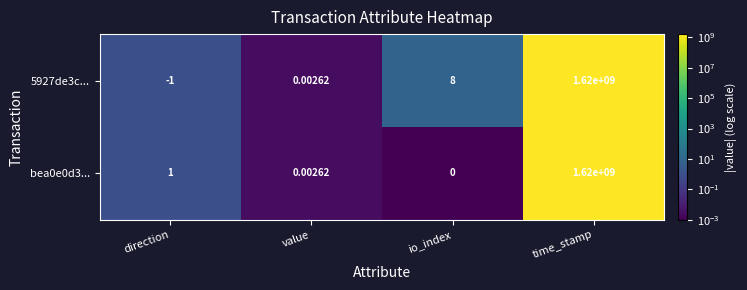

List the labels in order of 5927de3c... value, smallest first.

direction, value, io_index, time_stamp